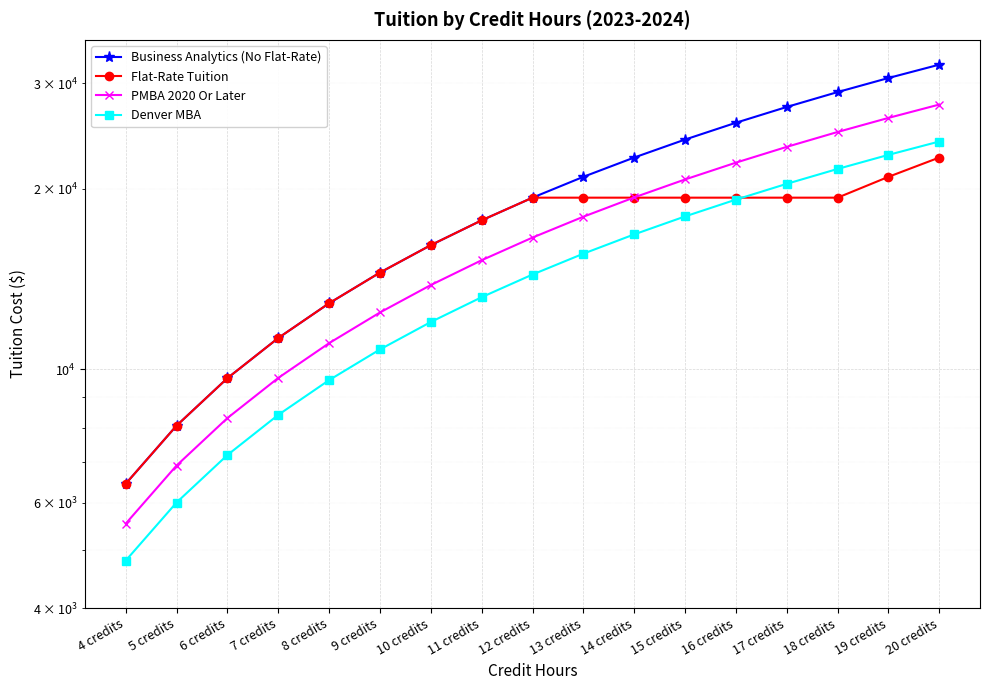

How many data points does each series have?

17